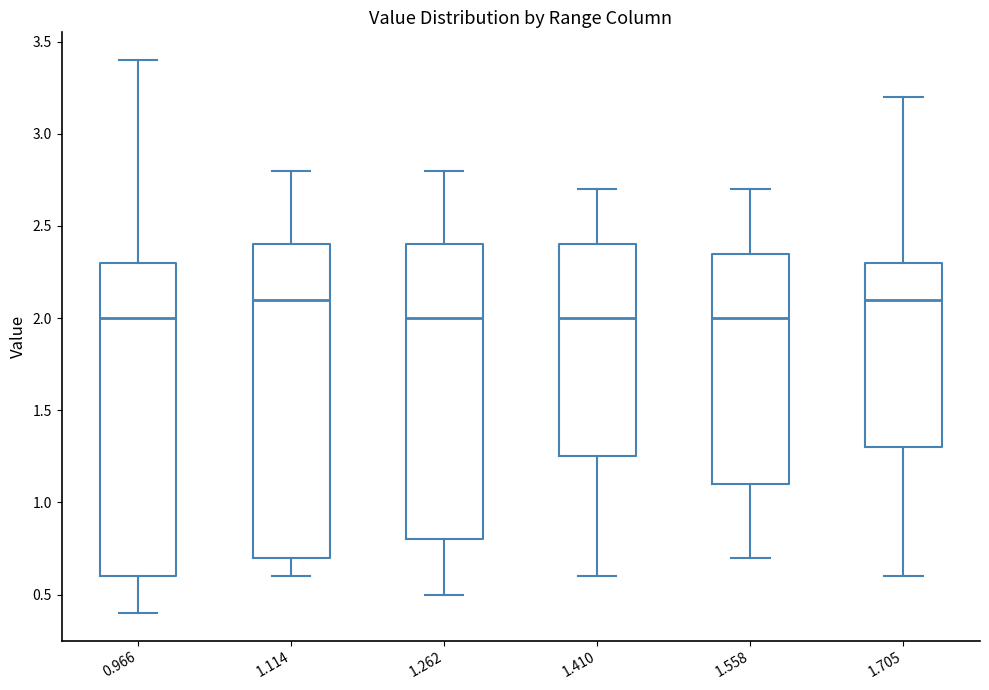

Reading left to right, read every box against the y-axis: the position of its median line, the range the box covers, and the ends of its whiskers. The values are not printed on the chart, so give them approximately, as read against the axis.

0.966: median 2.00, box 0.60 to 2.30, whiskers 0.40 to 3.40
1.114: median 2.10, box 0.70 to 2.40, whiskers 0.60 to 2.80
1.262: median 2.00, box 0.80 to 2.40, whiskers 0.50 to 2.80
1.410: median 2.00, box 1.25 to 2.40, whiskers 0.60 to 2.70
1.558: median 2.00, box 1.10 to 2.35, whiskers 0.70 to 2.70
1.705: median 2.10, box 1.30 to 2.30, whiskers 0.60 to 3.20